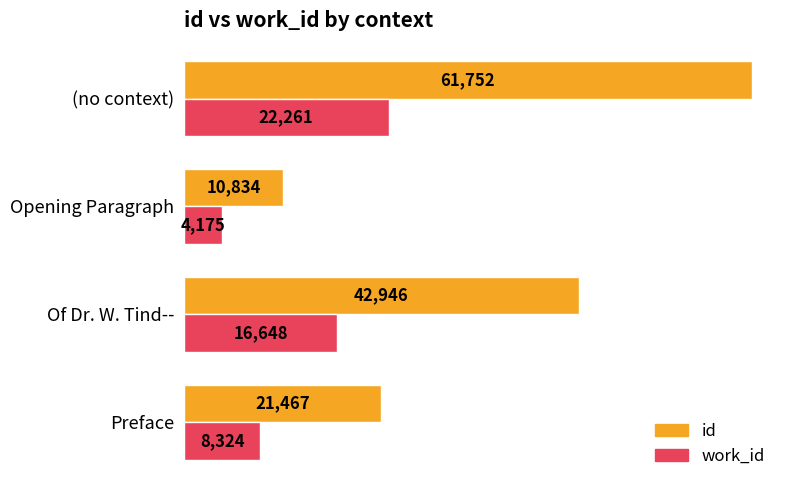

List the series in order of their overall mean, lowest first.

work_id, id